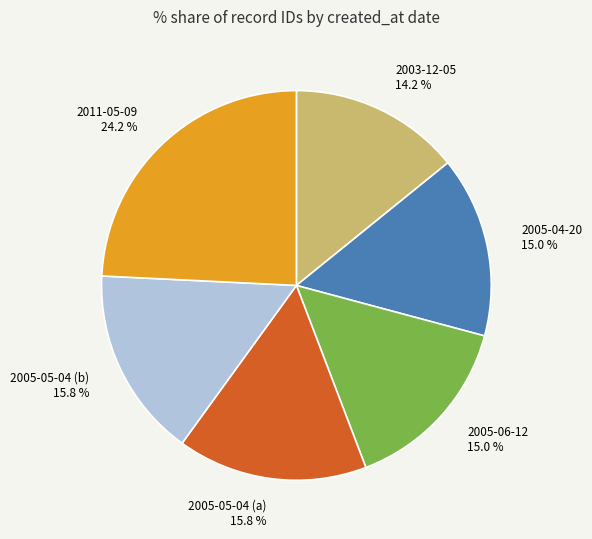

Count the number of slices in the pie.

6